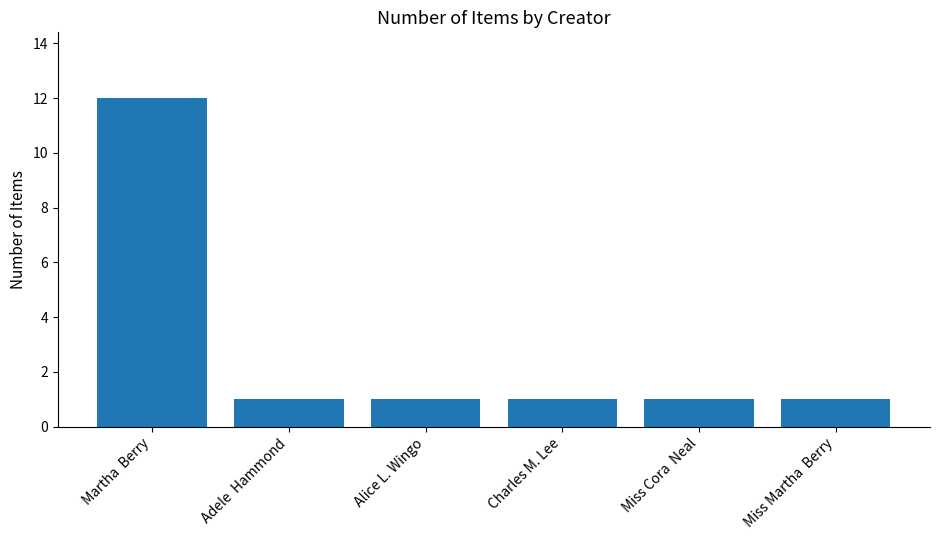

What is the greatest value displayed?

12